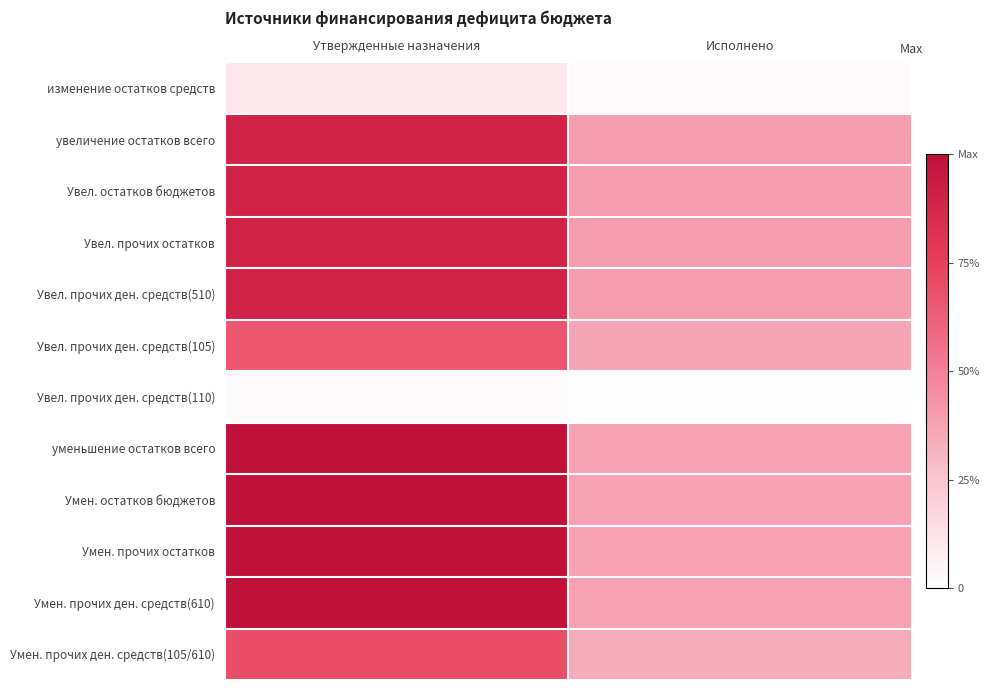

Which has a higher value, Утвержденные назначения or Исполнено?

Утвержденные назначения